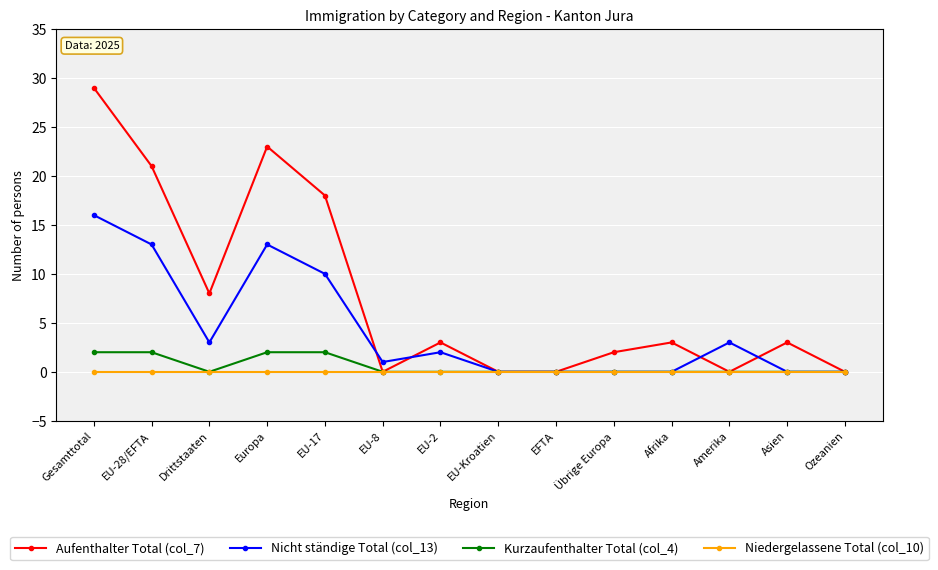

What is the sum of all Aufenthalter Total (col_7) values?

110